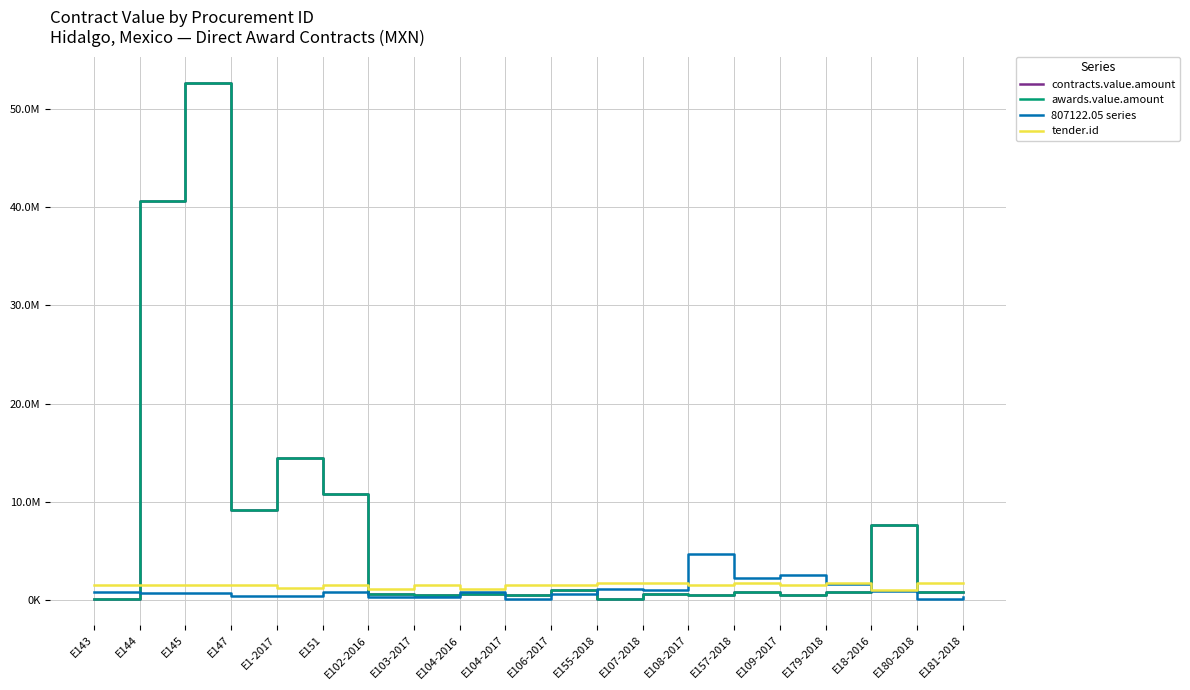

What is the highest value of the tender.id series?

1789956.0